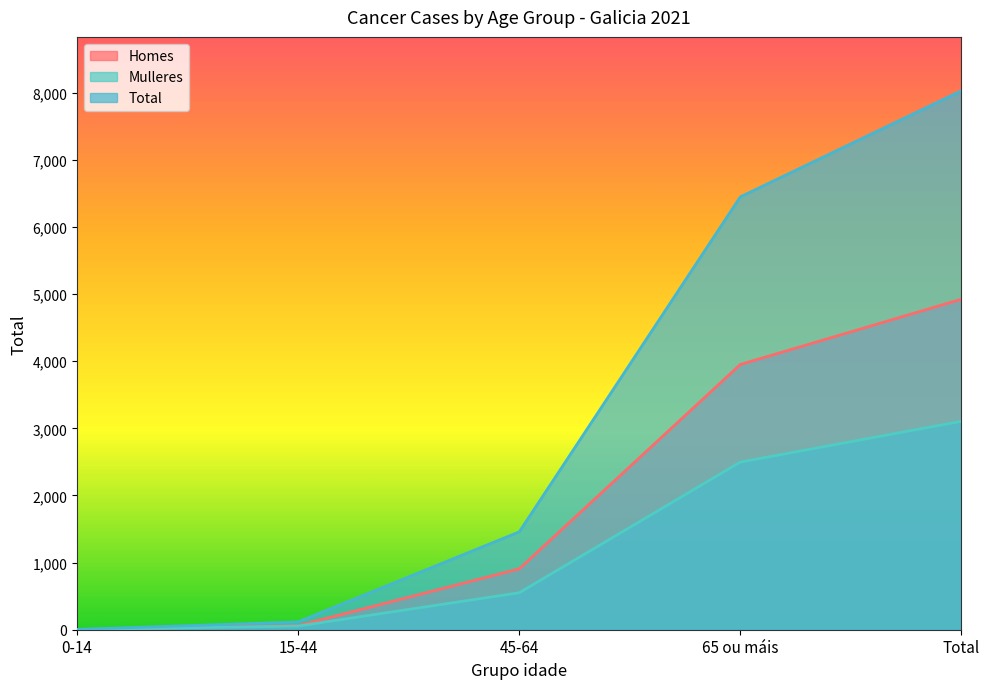

Does the chart have visible grid lines?

No